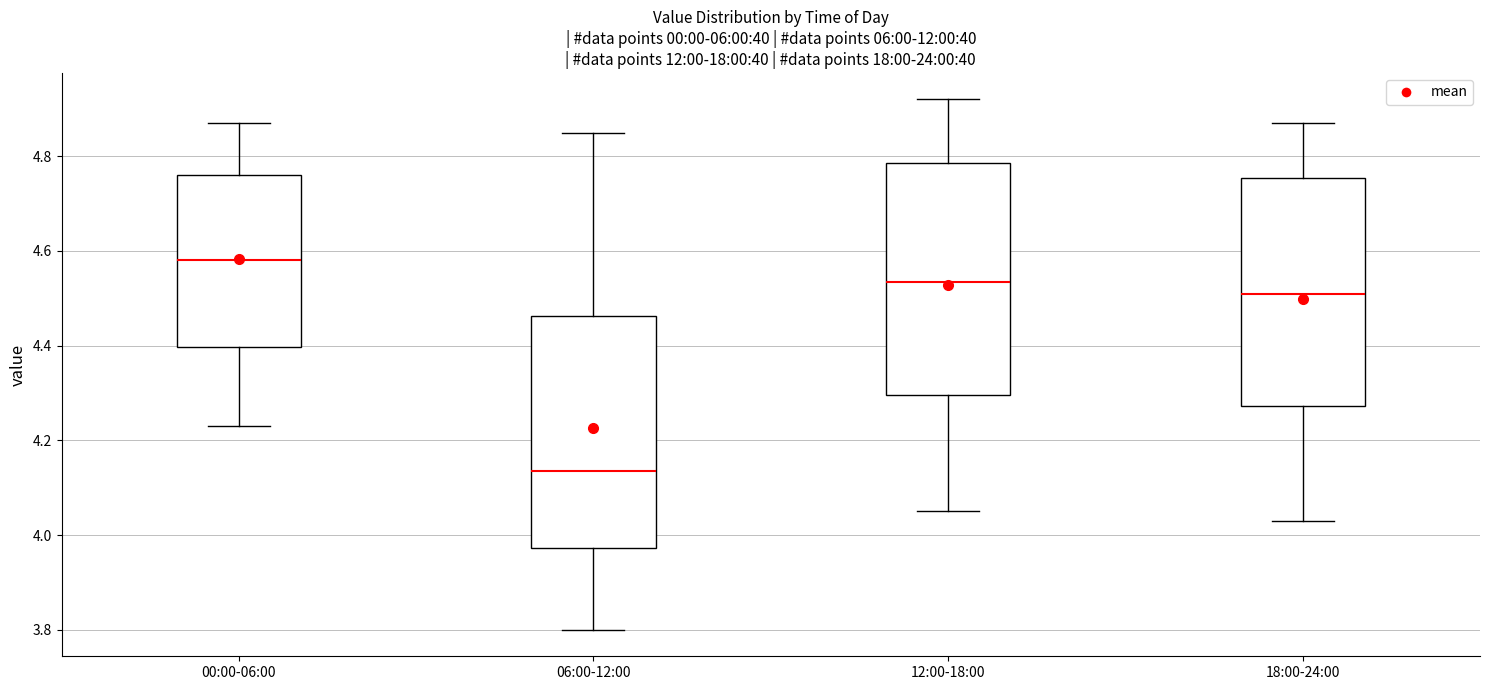

Reading left to right, transcribe this box plot: for each box, give where its median line is, the range the box spans, and where its two whiskers end, as read against the y-axis. The values are not printed on the chart, so give them approximately, as read against the axis.

00:00-06:00: median 4.58, box 4.40 to 4.76, whiskers 4.24 to 4.88
06:00-12:00: median 4.14, box 3.98 to 4.46, whiskers 3.80 to 4.86
12:00-18:00: median 4.54, box 4.30 to 4.78, whiskers 4.06 to 4.92
18:00-24:00: median 4.52, box 4.28 to 4.76, whiskers 4.04 to 4.88